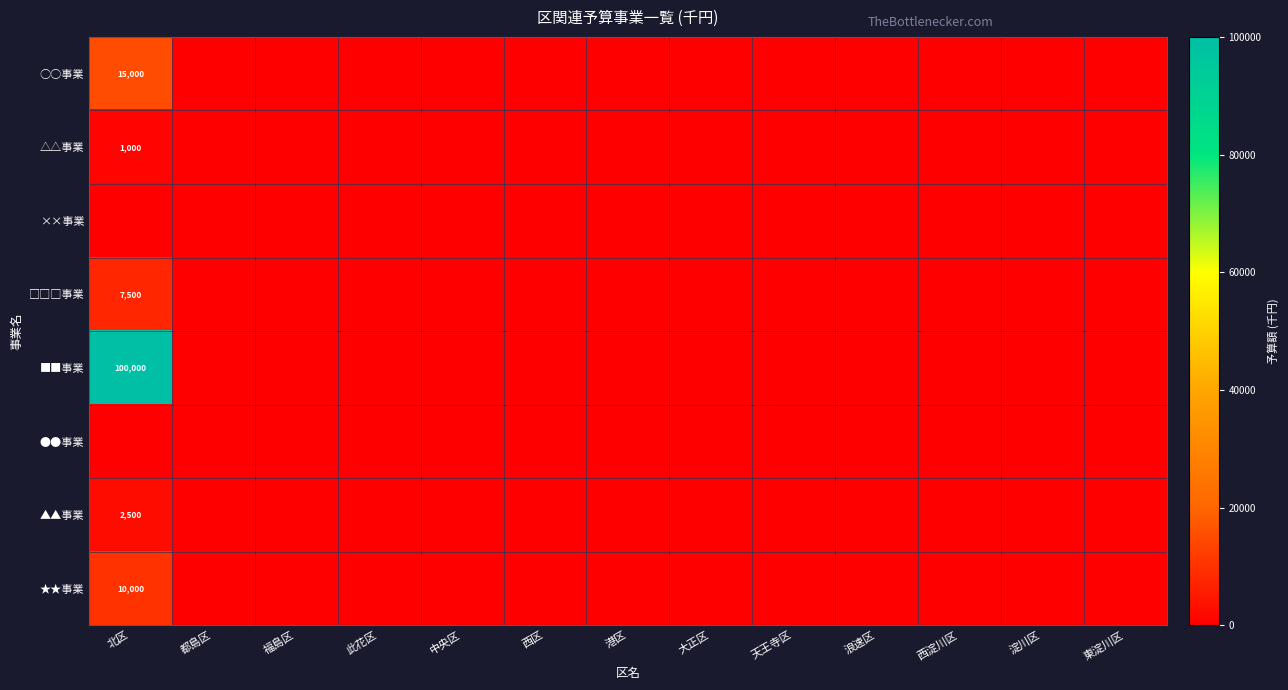

The ■■事業 series shows 51322 at 北区. True or false?

False